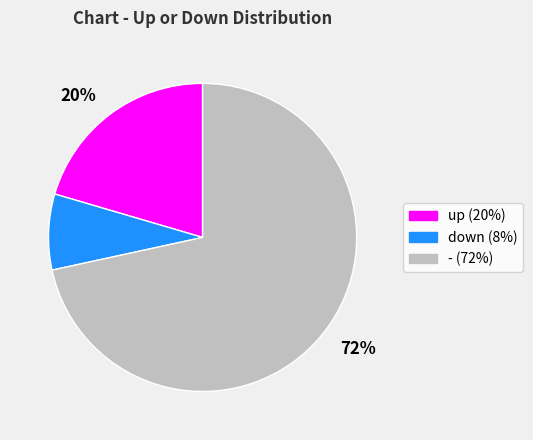

Is there any slice that represents more than half of the pie?

Yes